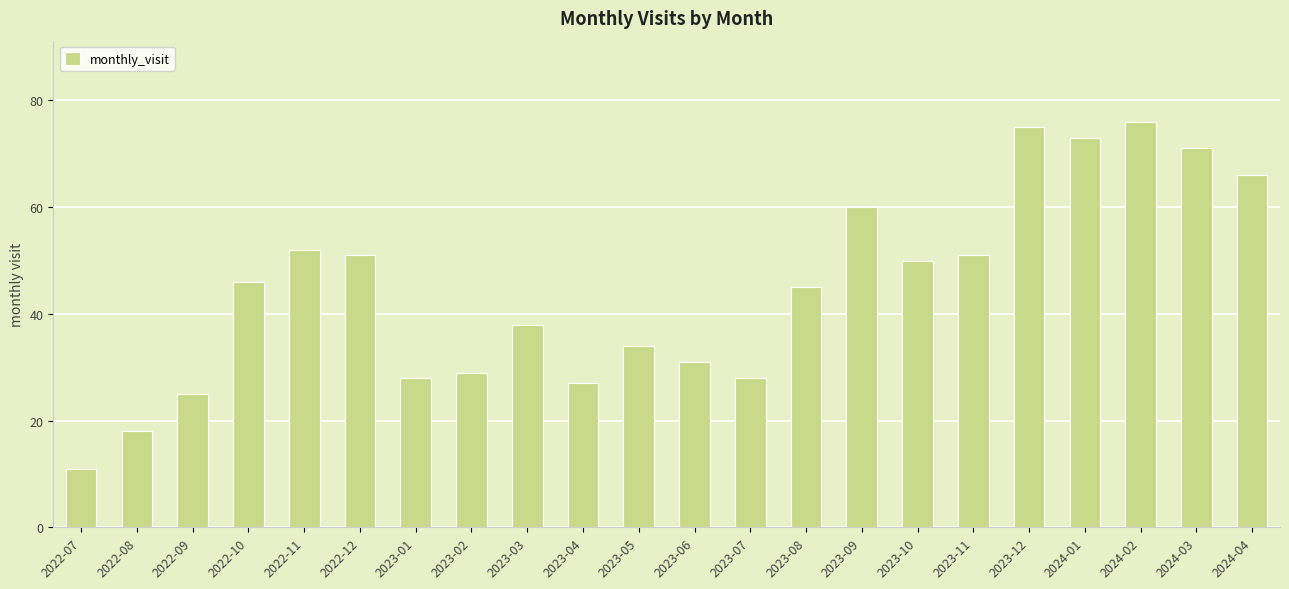

What is the label of the 12th bar from the left?

2023-06